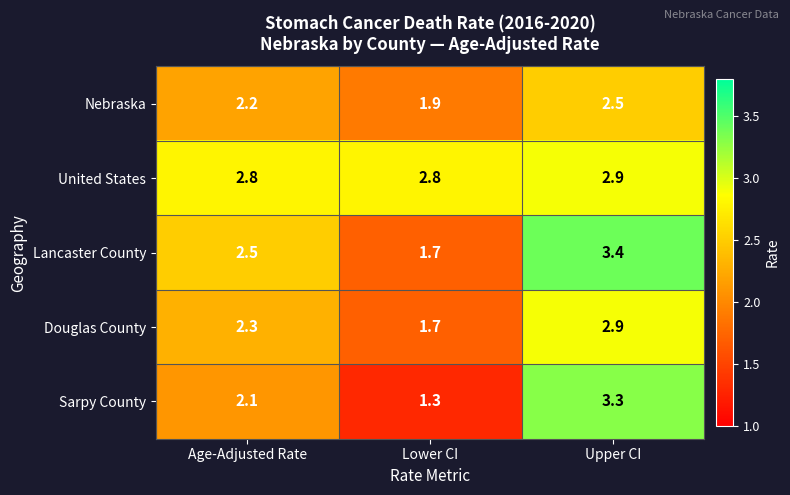

Which category has the highest value in the Douglas County series?

Upper CI